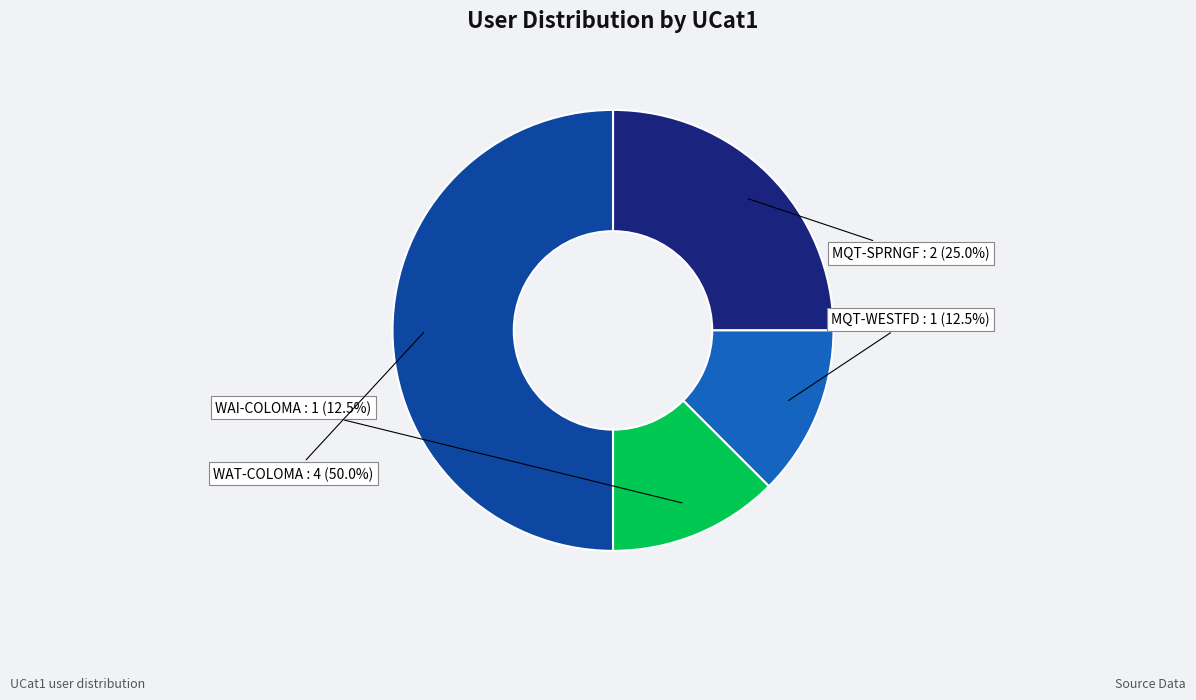

What is the ratio of the value at MQT-WESTFD to the value at WAI-COLOMA?

1.0